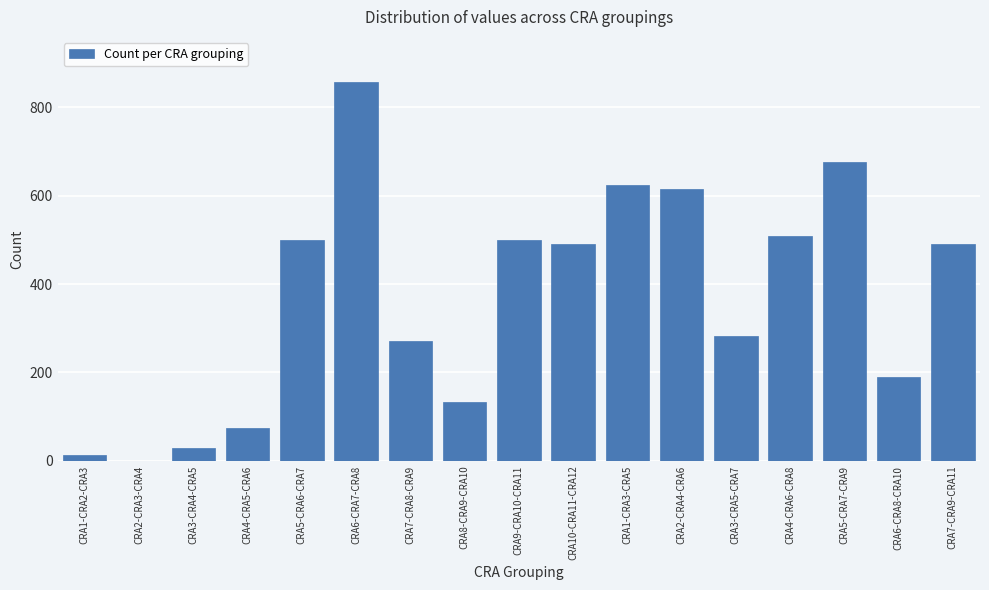

What is the greatest value displayed?

857